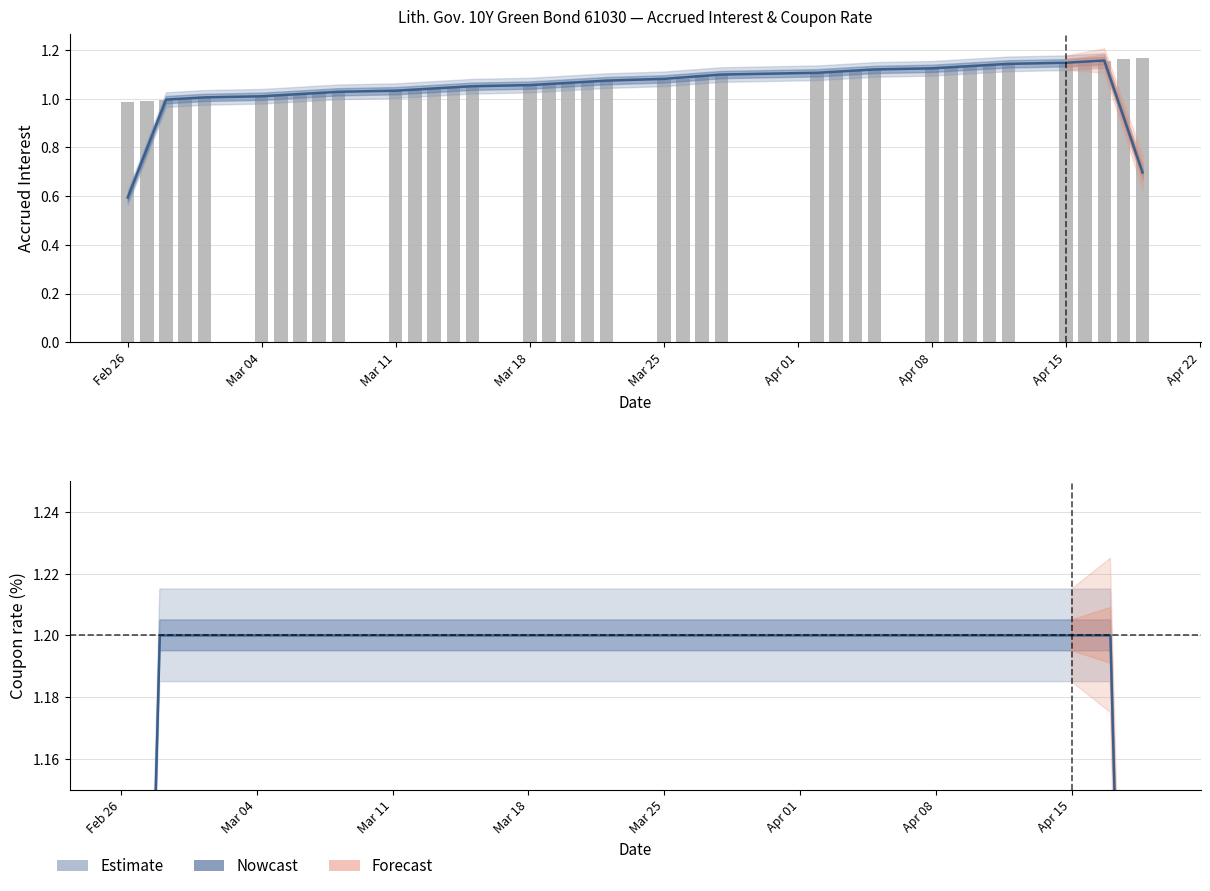

What is the average value of the Accrued interest (daily) series?

1.1